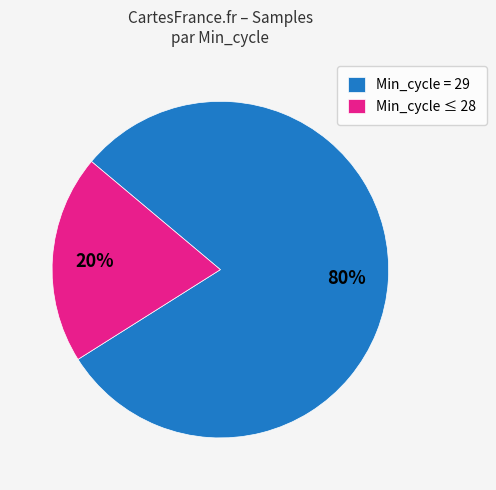

Is there a majority slice in this chart?

Yes